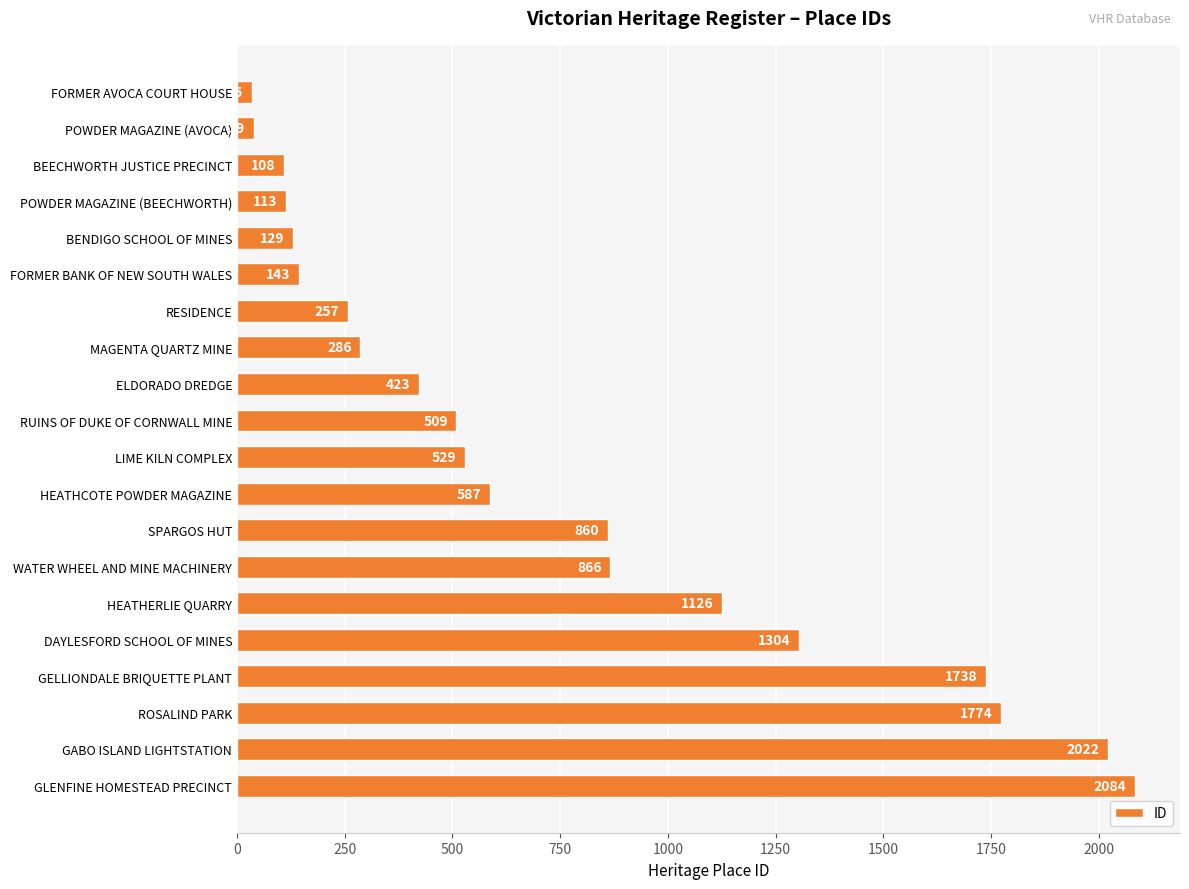

Reading top to bottom, extract all data points from this chart.

35	39	108	113	129	143	257	286	423	509	529	587	860	866	1126	1304	1738	1774	2022	2084